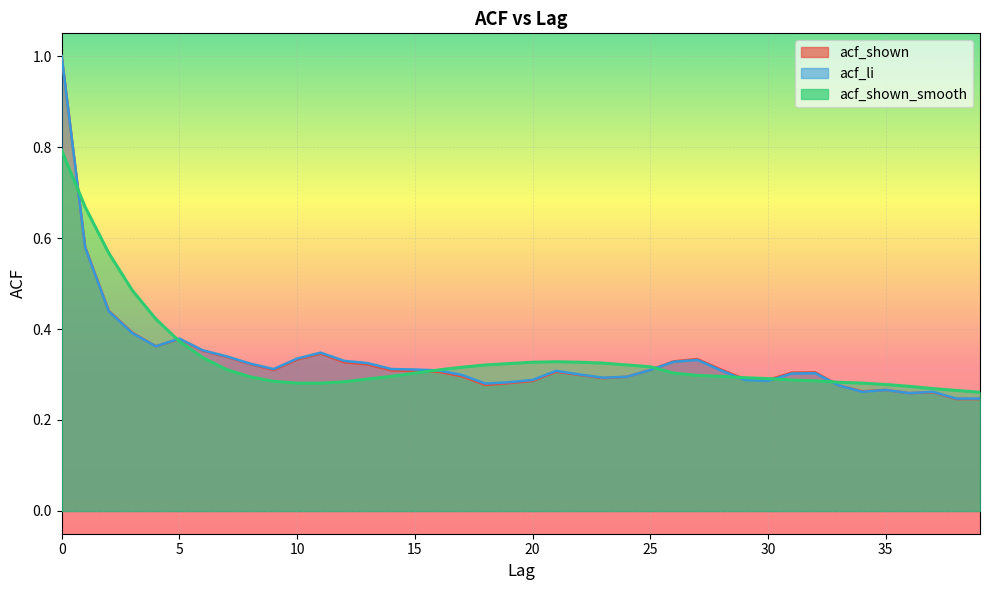

Is the value of acf_li at 17 greater than the value of acf_shown_smooth at 39?

Yes